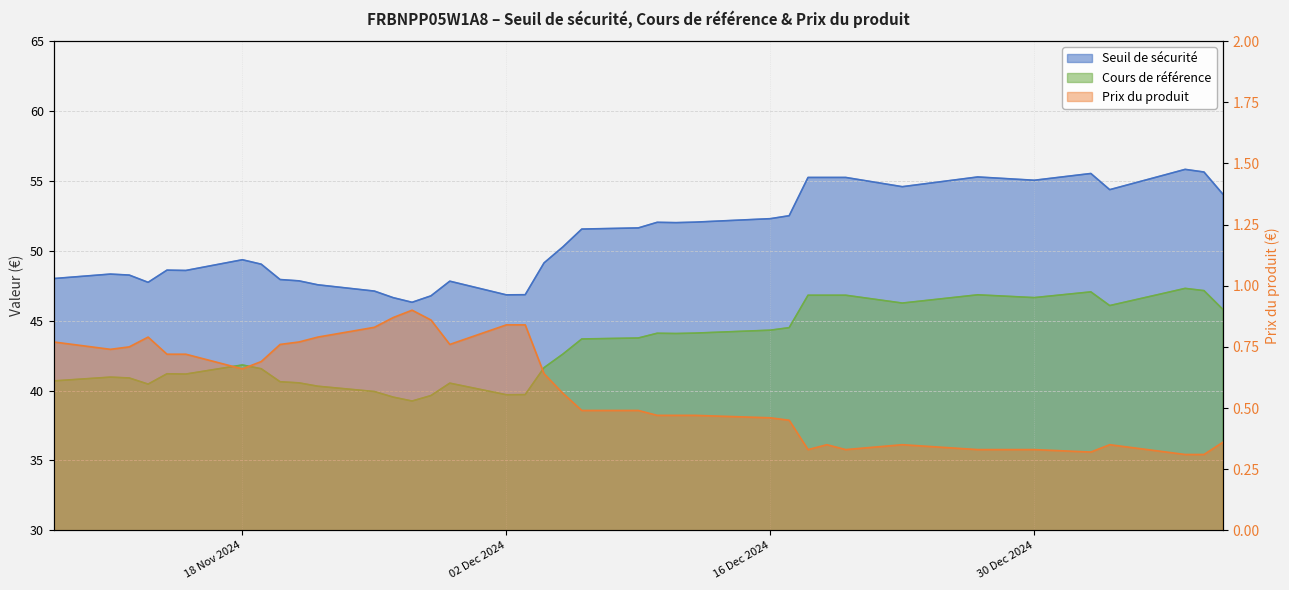

Read the Prix du produit value at 2024-11-29.

0.8